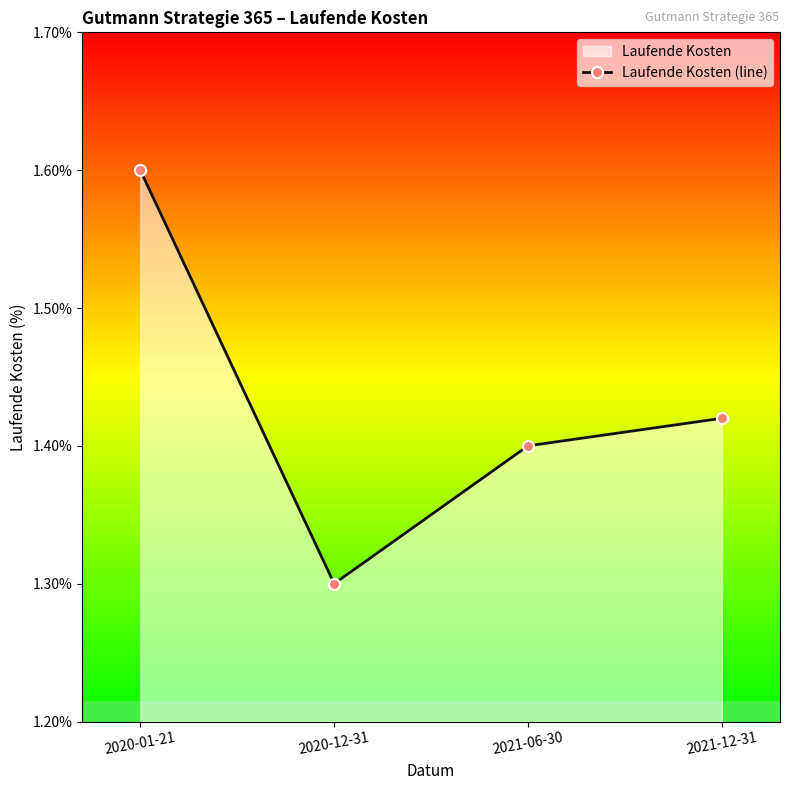

What is the ratio of the value at 2021-12-31 to the value at 2021-06-30?

1.0